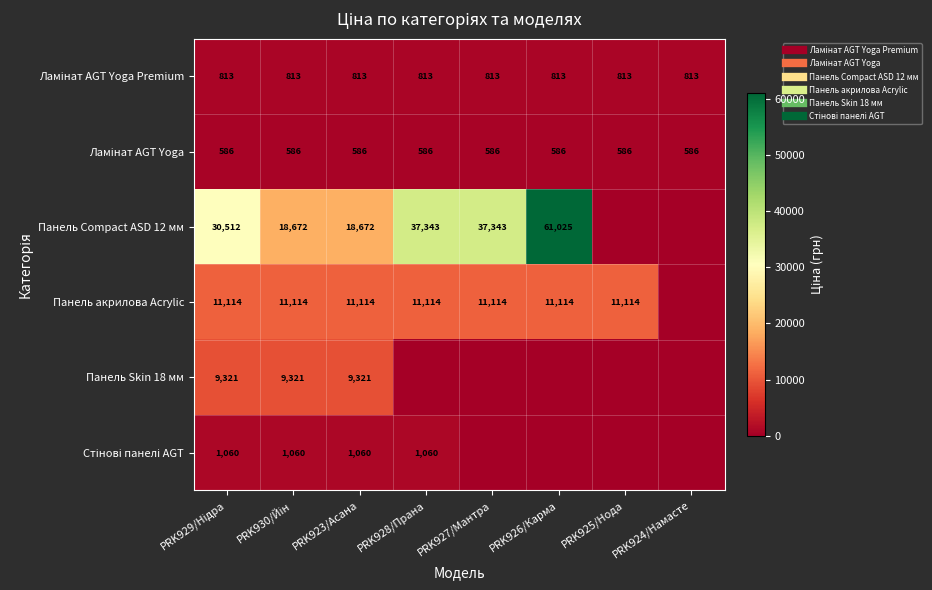

Which series changed the most between PRK929/Нідра and PRK923/Асана?

Панель Compact ASD 12 мм